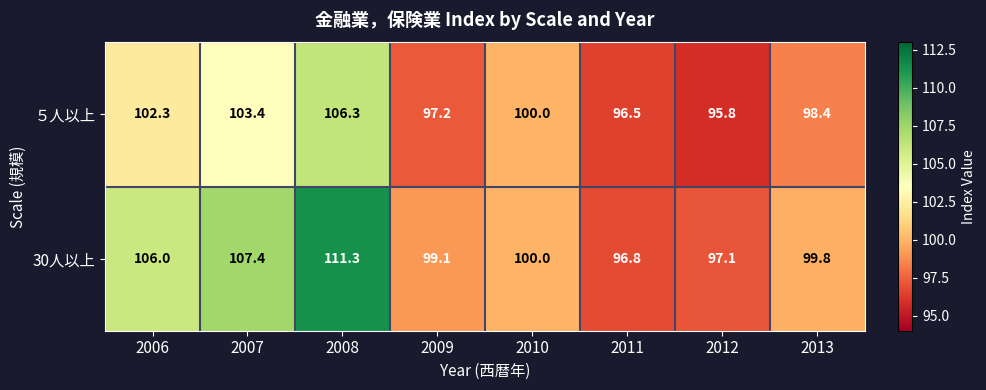

What is the difference between the highest and lowest values at 2006?

3.7